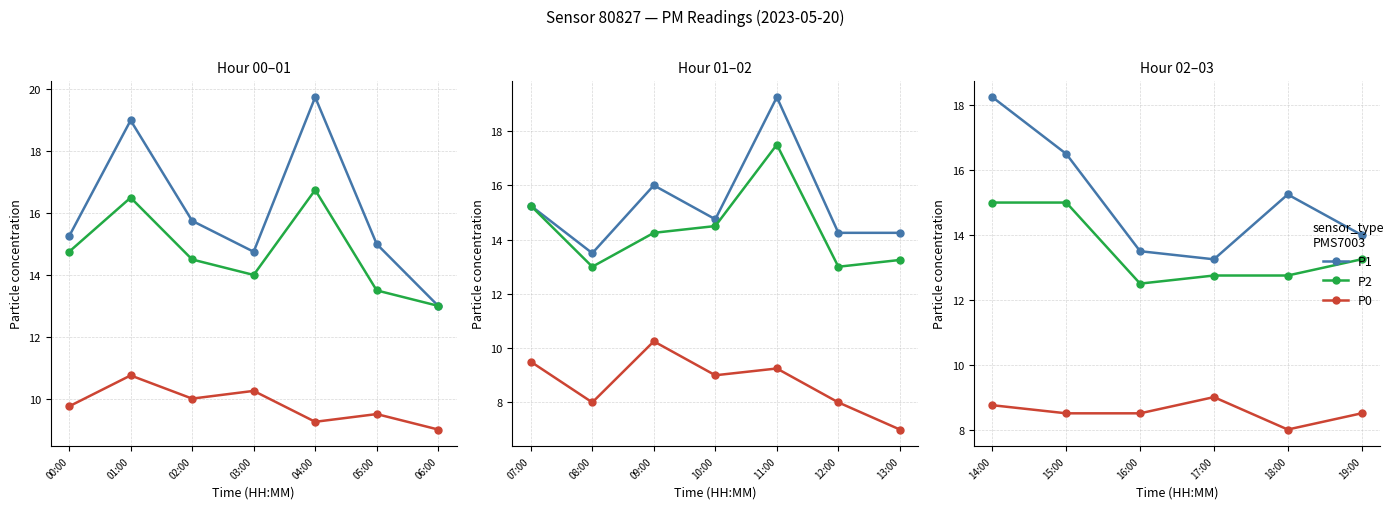

What position from the left is 15:00?

2